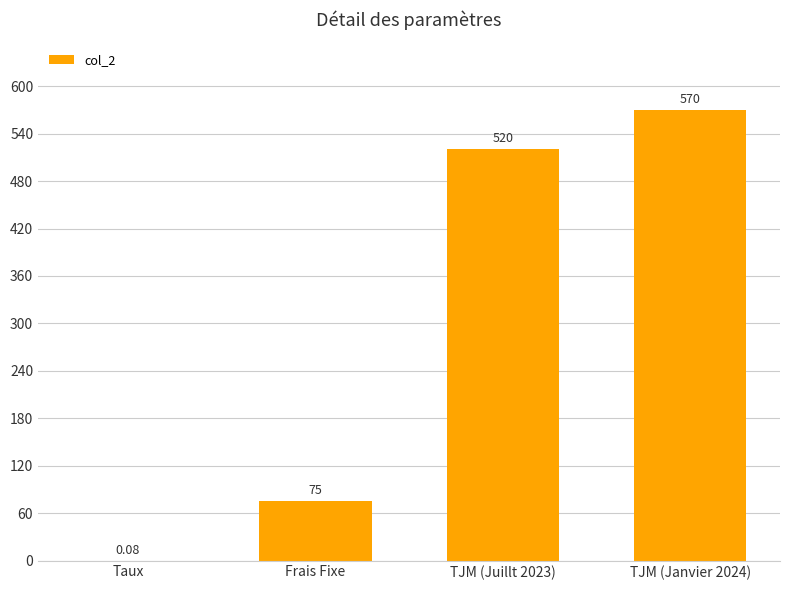

The chart shows a value of 51.5 at Frais Fixe. True or false?

False